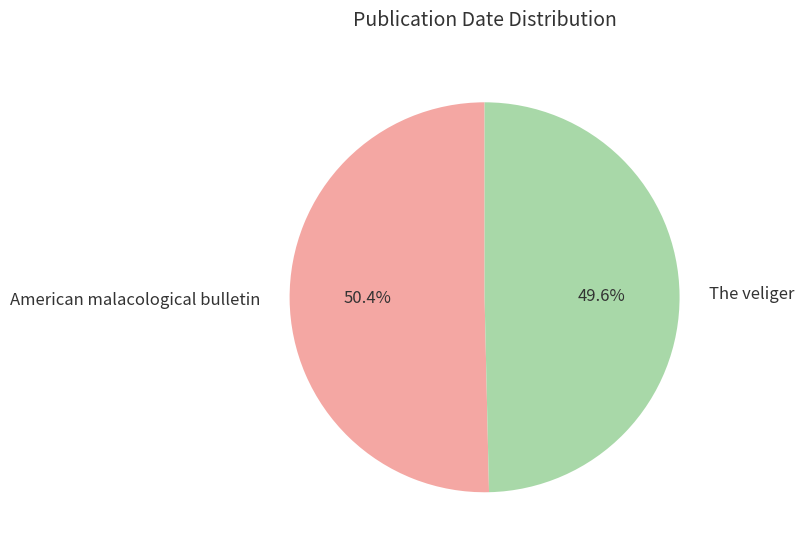

To the nearest percent, what is the average slice percentage?

50%